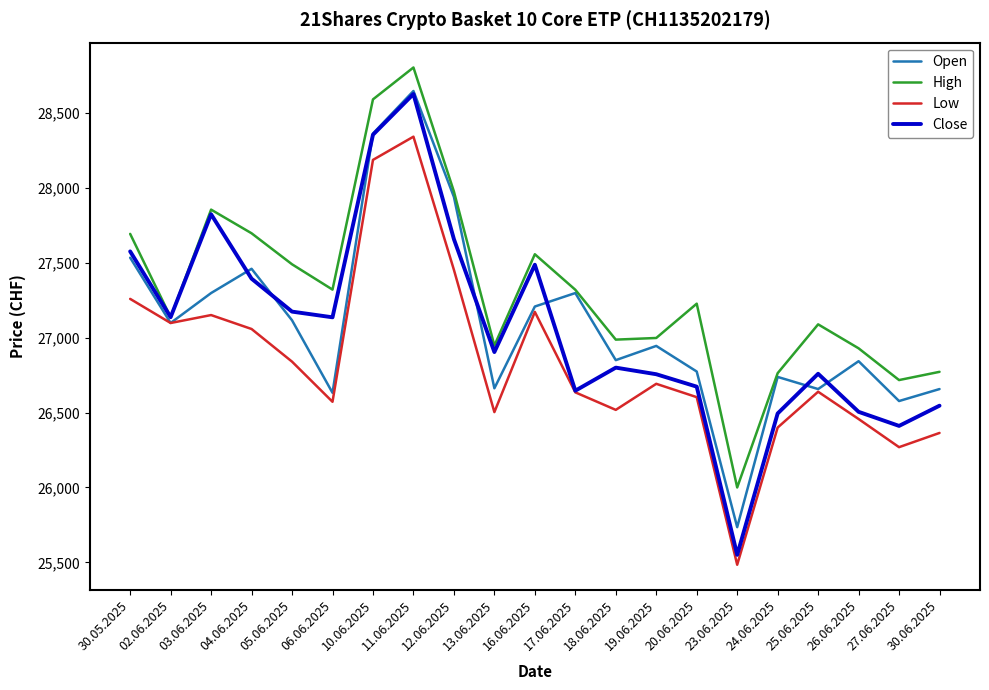

Read the High value at 16.06.2025, to the nearest 100.

27600